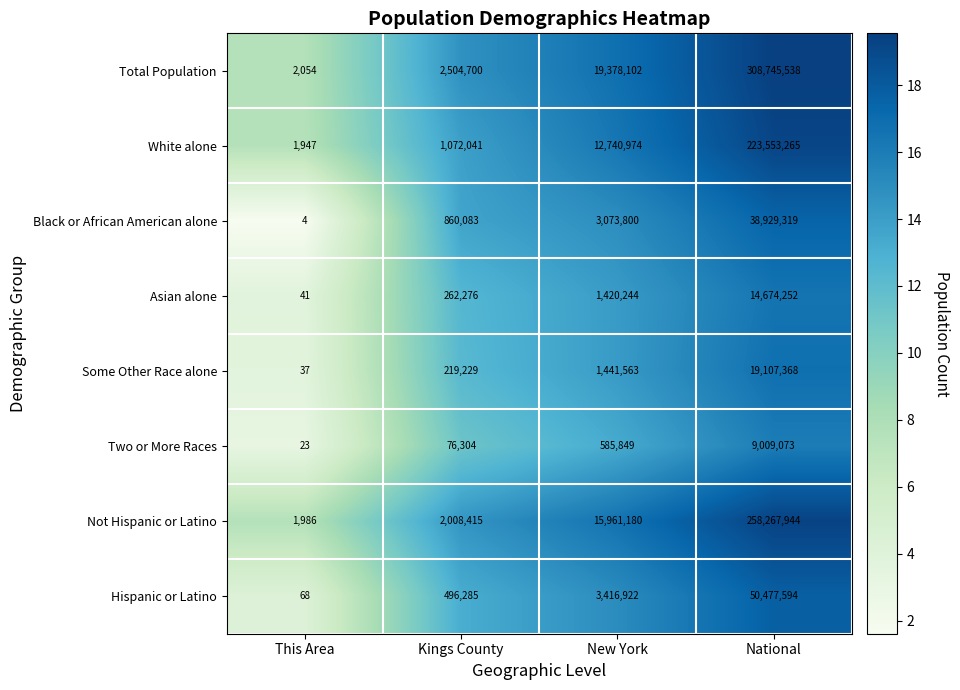

At National, list the series in order from smallest to largest.

Two or More Races, Asian alone, Some Other Race alone, Black or African American alone, Hispanic or Latino, White alone, Not Hispanic or Latino, Total Population